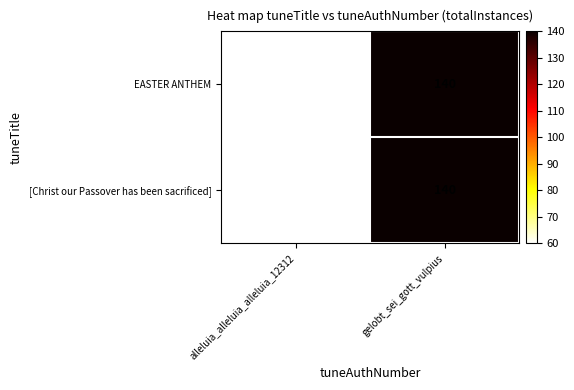

Where is [Christ our Passover has been sacrificed] nearest to the value 100?

alleluia_alleluia_alleluia_12312